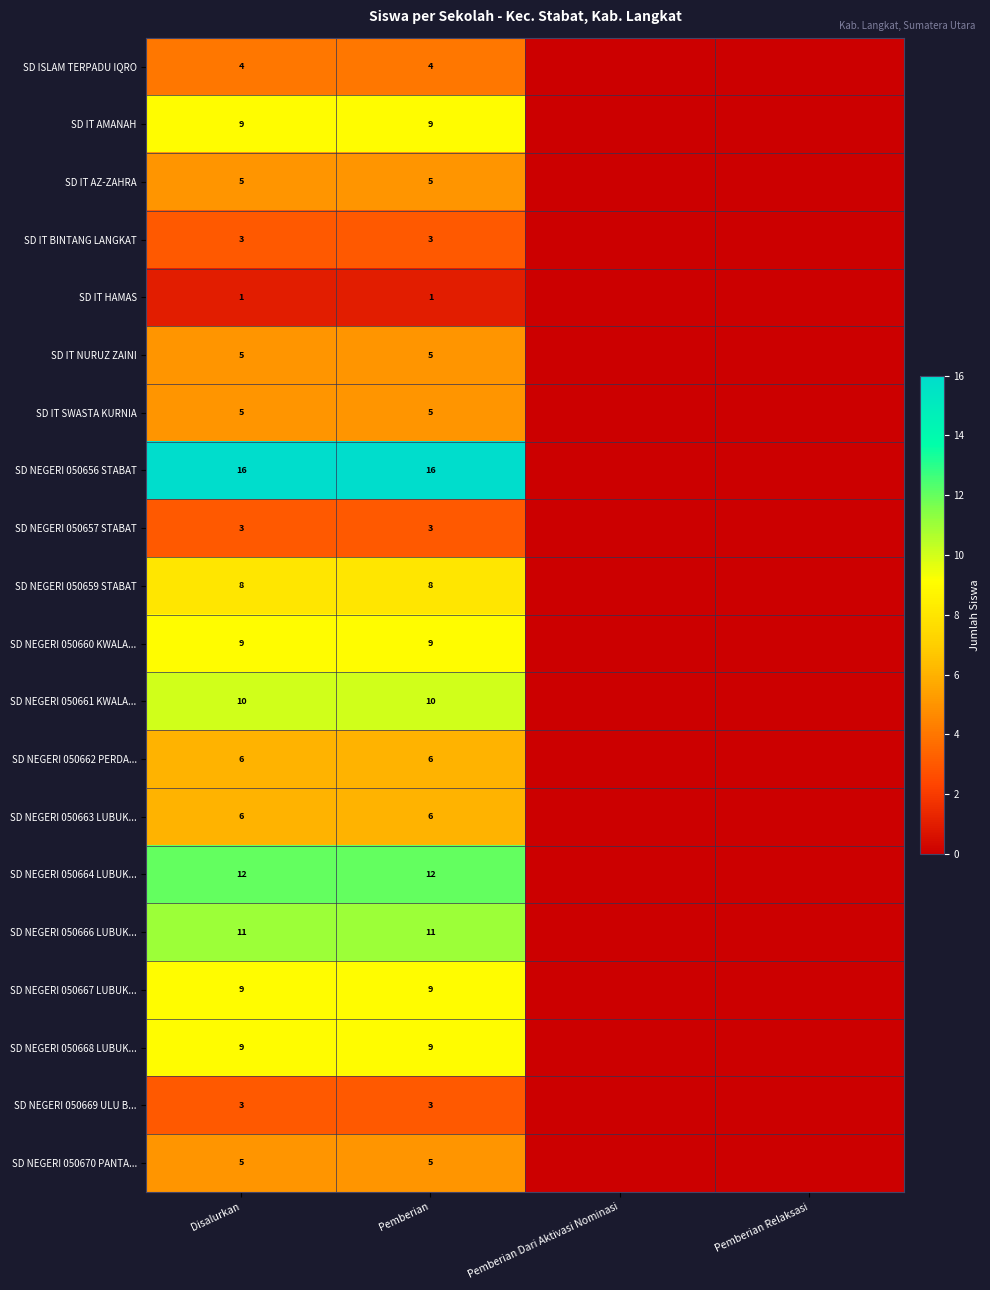

What is the sum of the SD IT BINTANG LANGKAT values at Disalurkan and Pemberian?

6